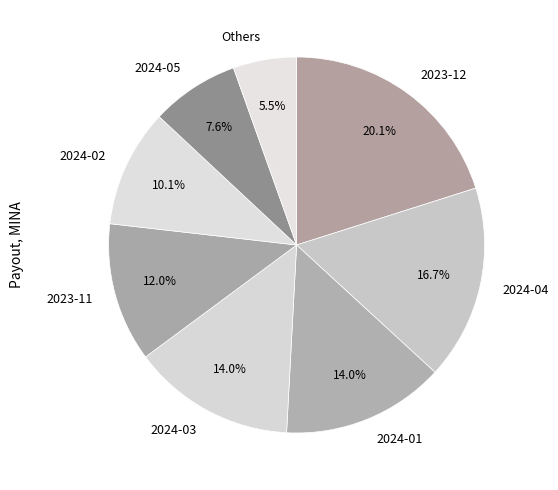

Between 2023-12 and 2024-01, which is larger?

2023-12